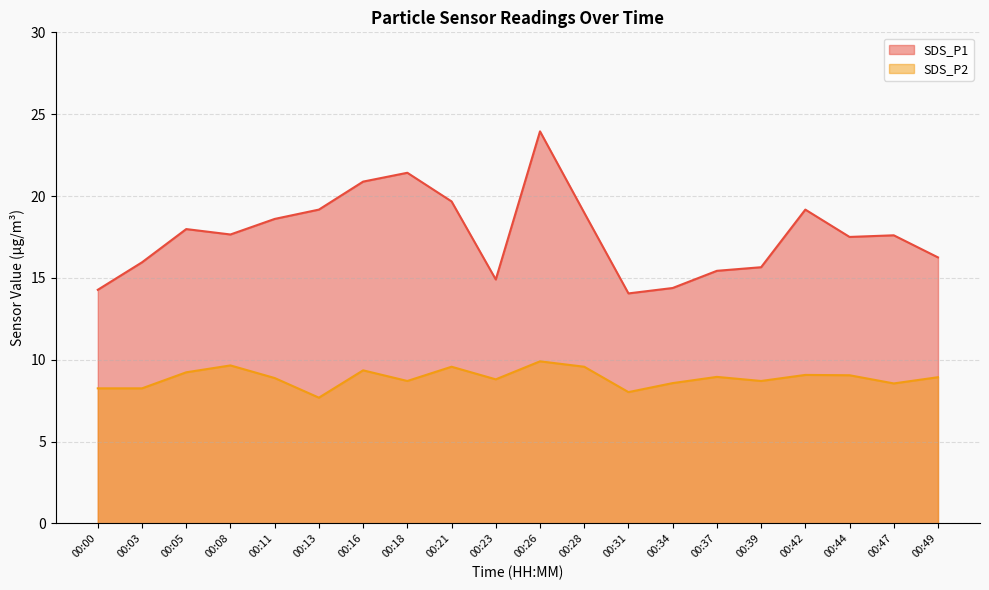

Between 00:00 and 00:23, which is larger?

00:23